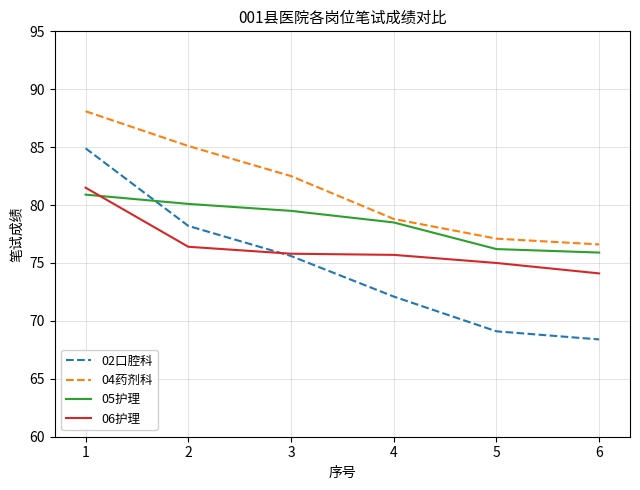

Which series changed the most between 1 and 2?

02口腔科